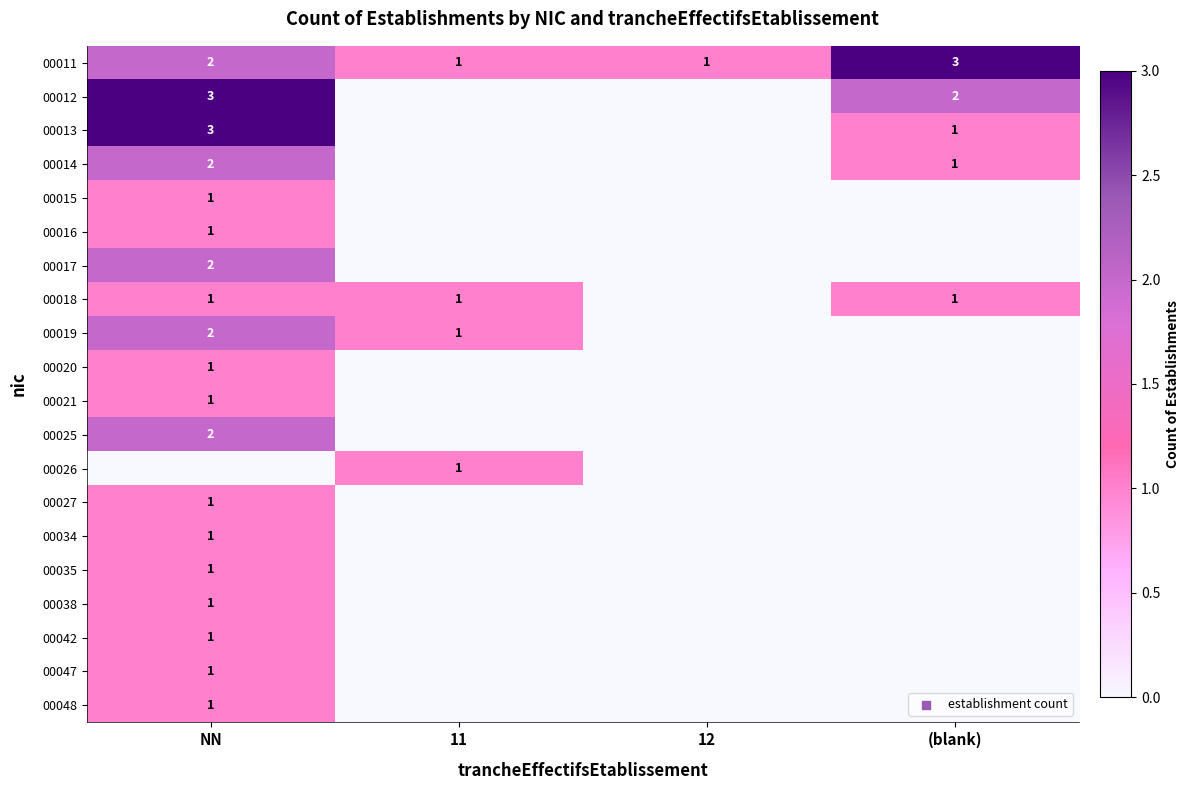

True or false: 00018 has a value of 0 at (blank).

False